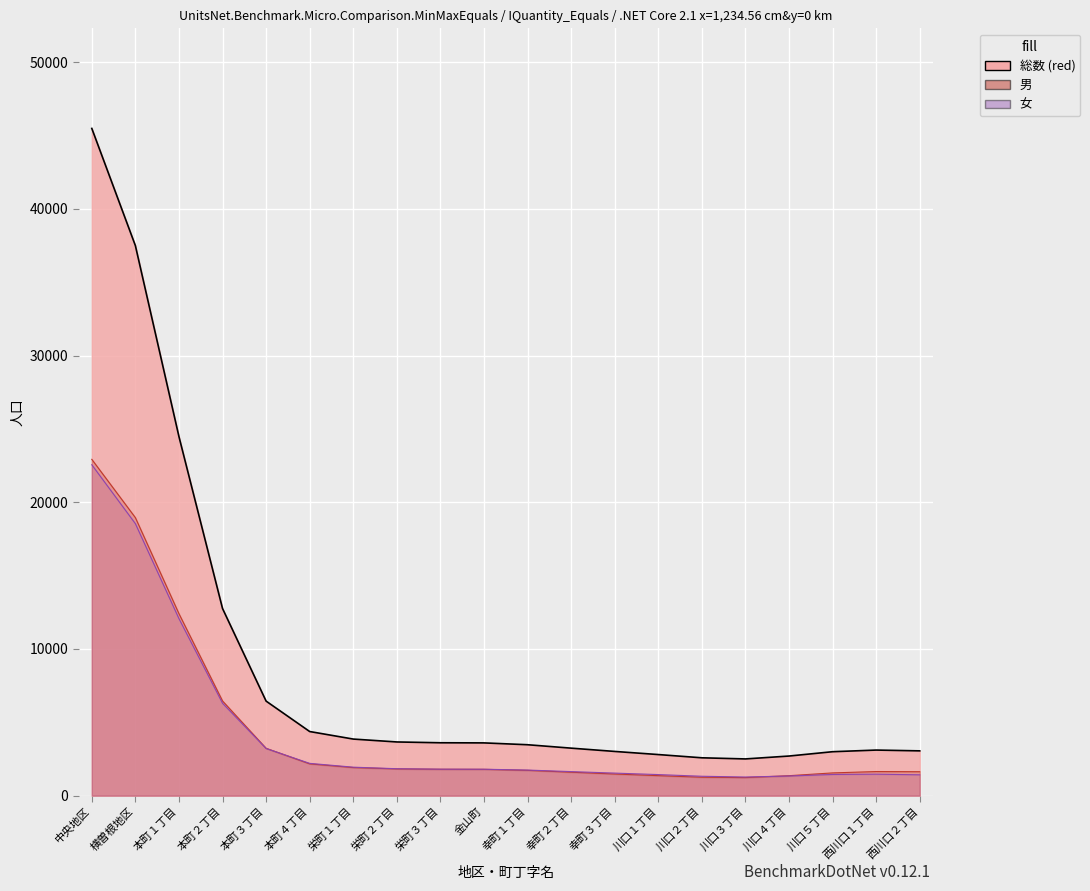

Which category has the lowest value across all series?

川口３丁目